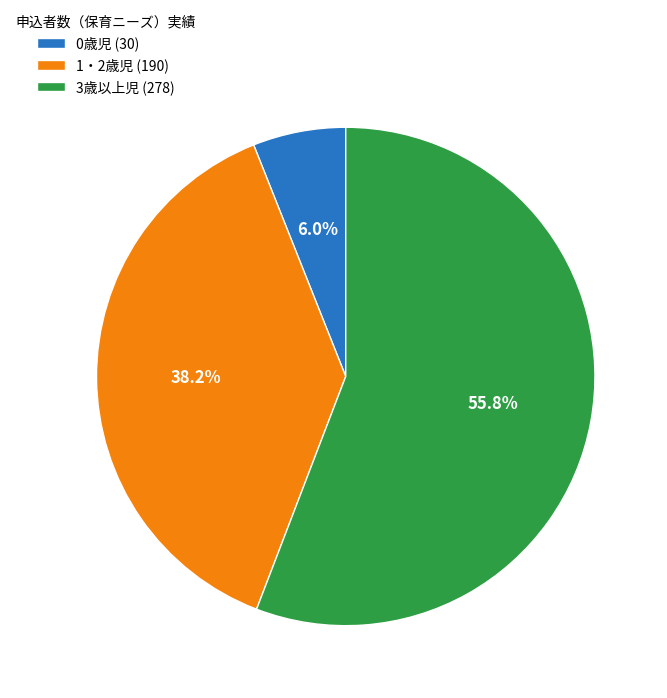

Combined, what portion of the pie is 1・2歳児 and 3歳以上児?

94.0%